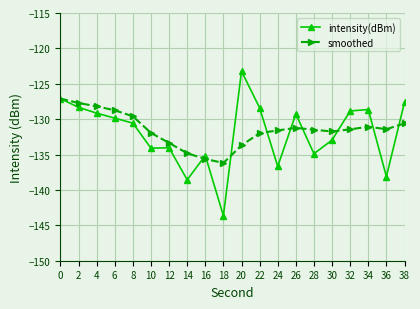

How many series are shown in this chart?

2